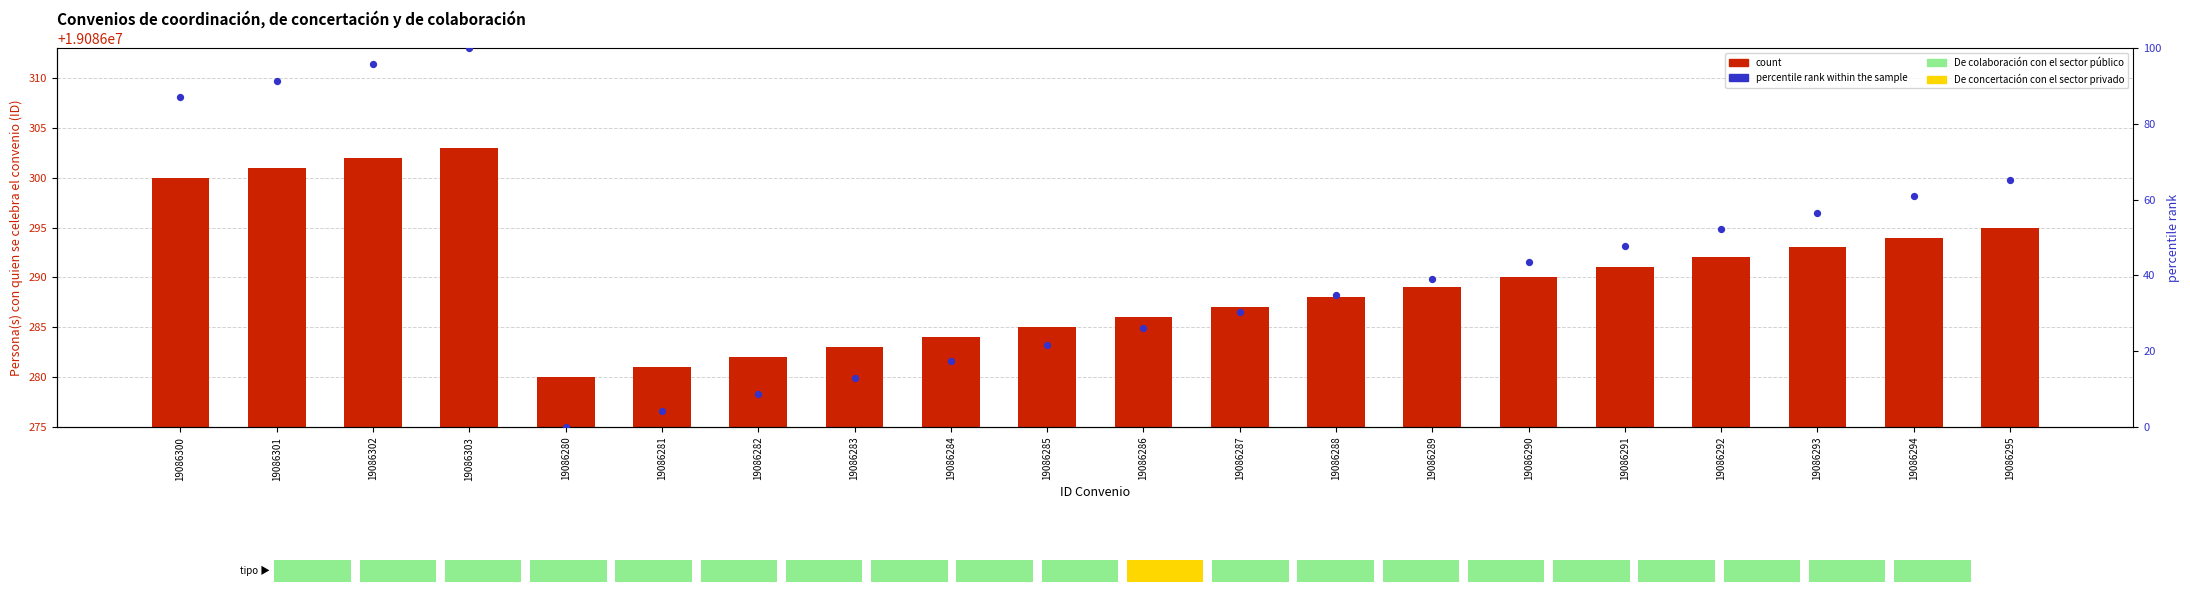

Is the value of ID convenio (count) at 19086303 greater than the value of percentile rank within the sample at 19086288?

Yes